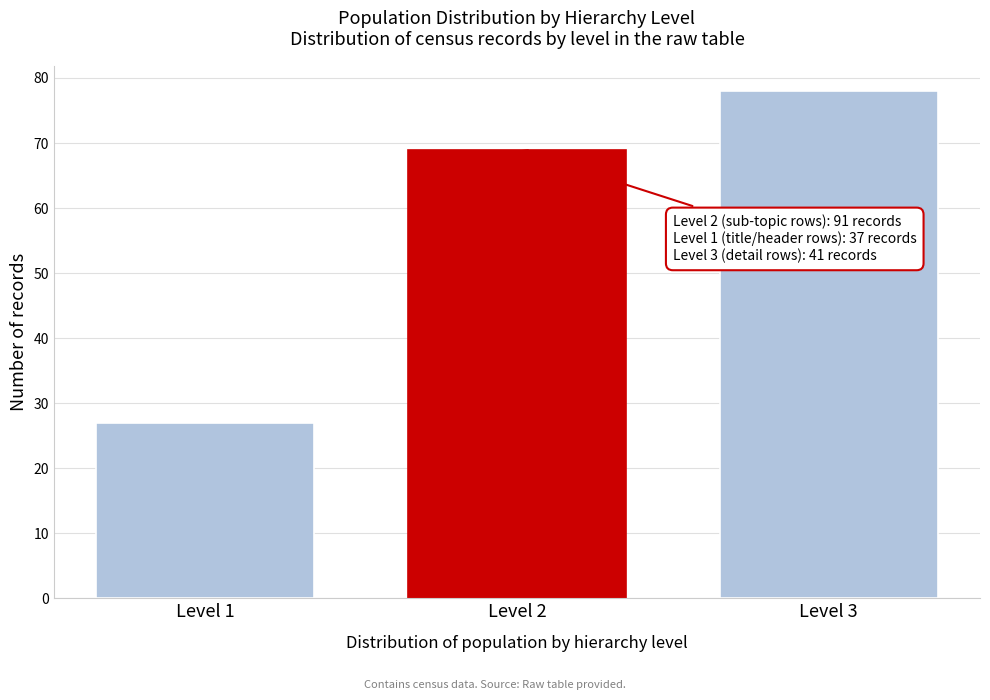

Reading left to right, transcribe all the data shown in this chart.

Level 1=27	Level 2=69	Level 3=78